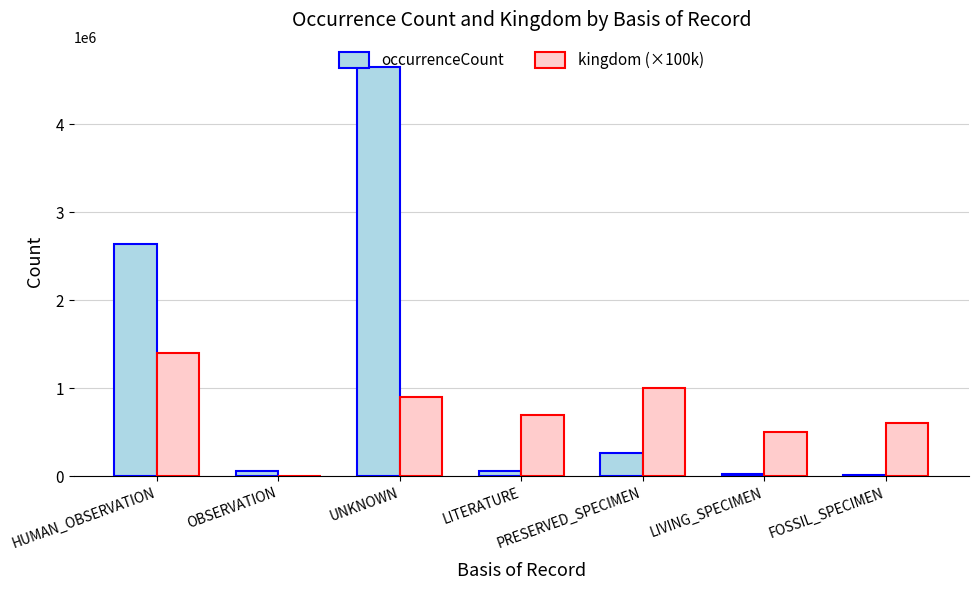

Which series has the largest total across all categories?

occurrenceCount